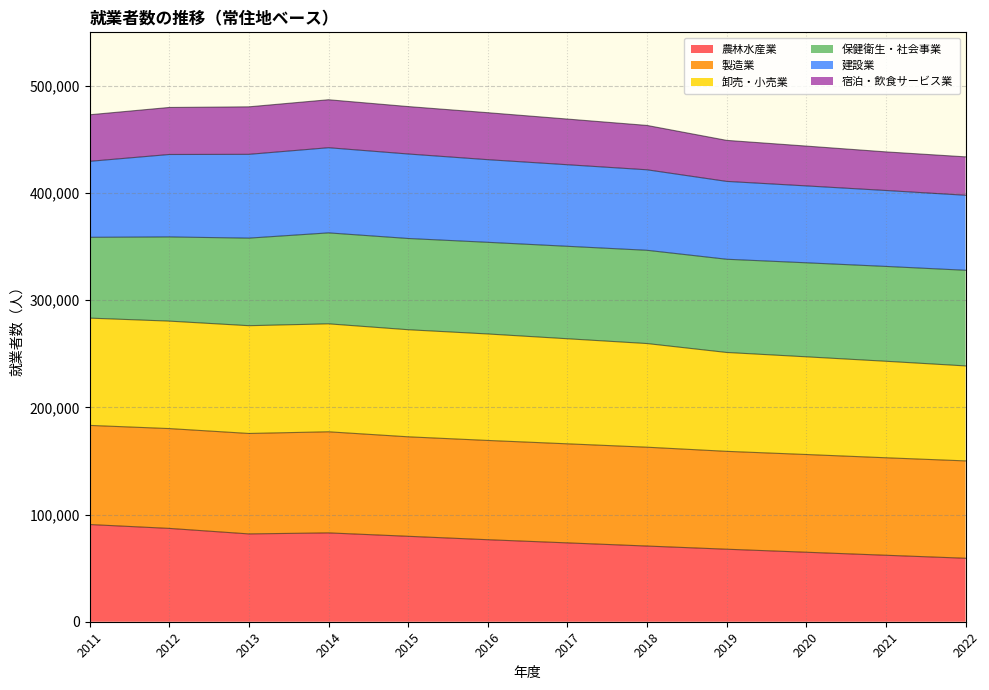

What is the total value across all series at 2011?

473075